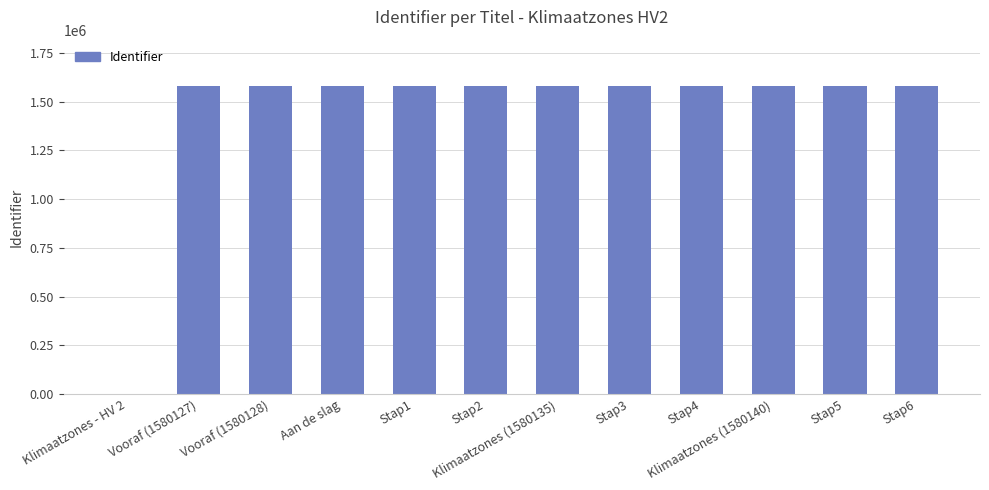

Is it true that the value at Stap3 is 1580136?

True